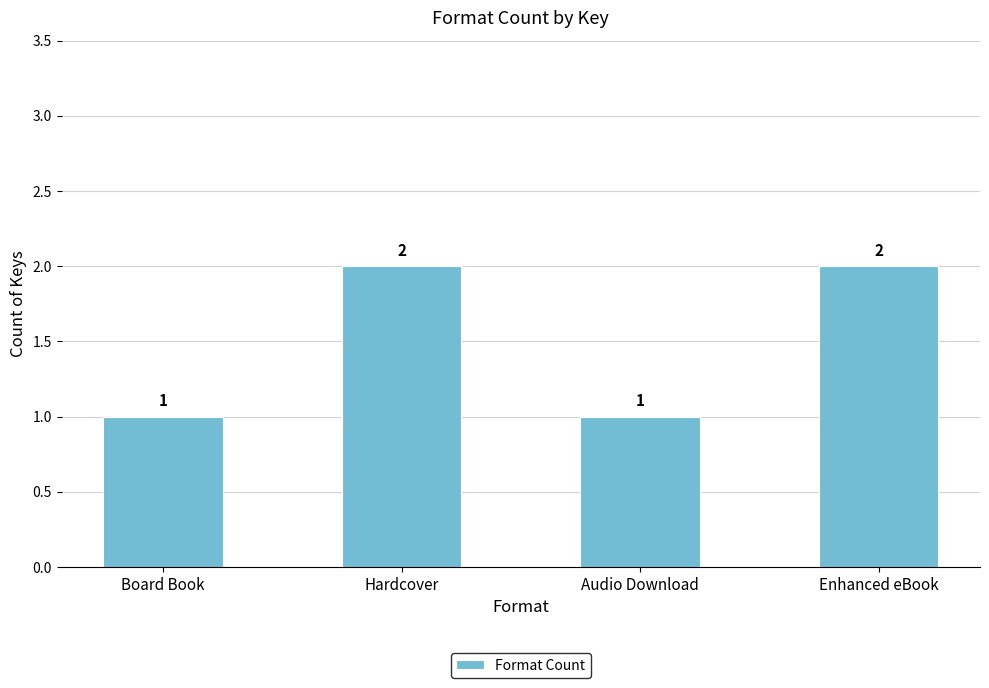

What is the difference between the maximum and minimum values?

1